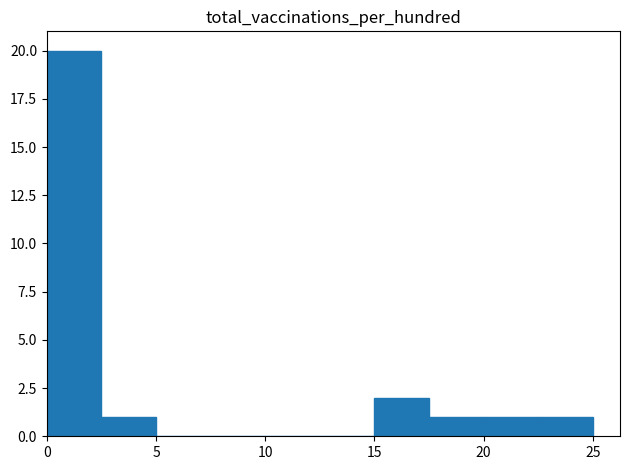

Reading left to right, list every bar in this chart as the range it spans on the x-axis followed by its height. The values are not printed on the chart, so give them approximately, as read against the axis.

0.0 to 2.5: 20
2.5 to 5.0: 1
5.0 to 7.5: 0
7.5 to 10.0: 0
10.0 to 12.5: 0
12.5 to 15.0: 0
15.0 to 17.5: 2
17.5 to 20.0: 1
20.0 to 22.5: 1
22.5 to 25.0: 1